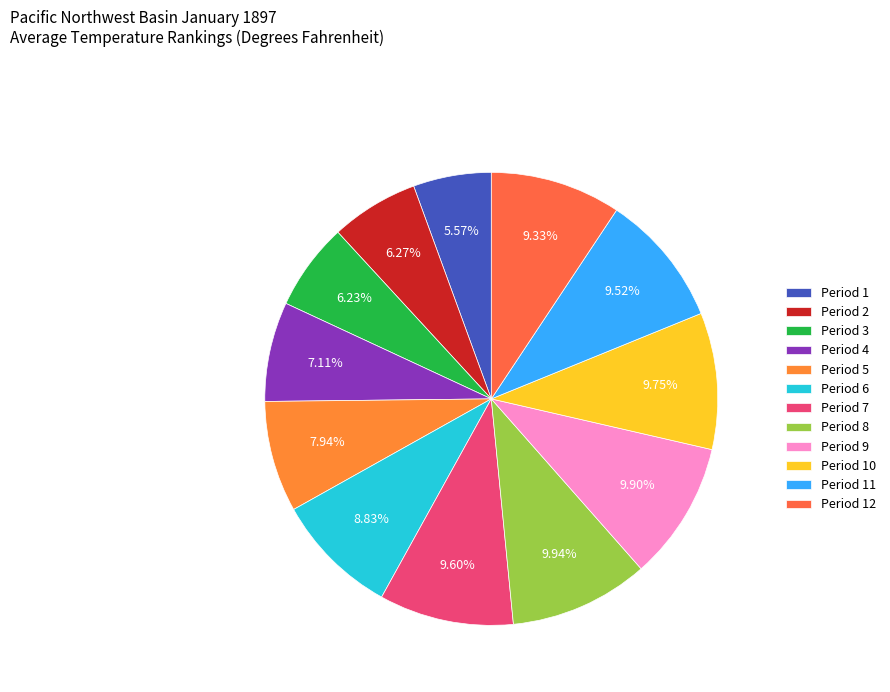

To the nearest percent, what is the average slice percentage?

8%